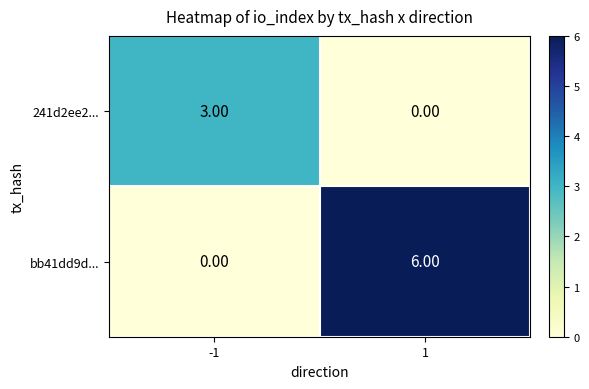

Rank the series by their maximum value, from highest to lowest.

bb41dd9d..., 241d2ee2...